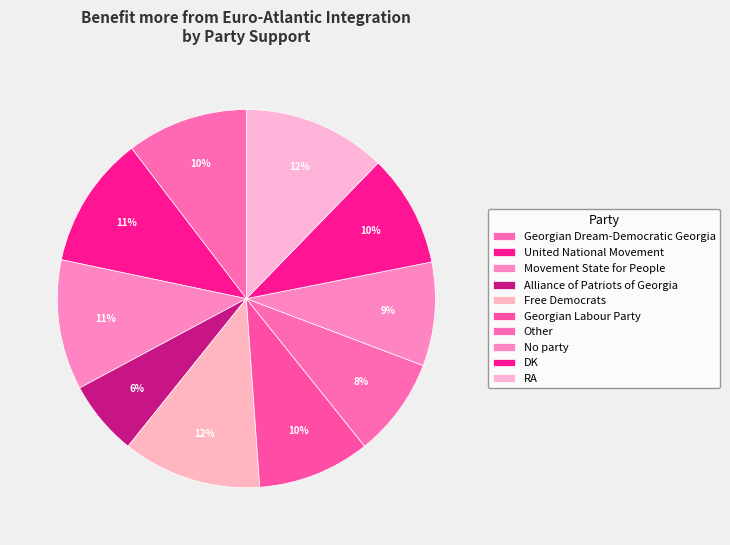

What percentage is NOT represented by United National Movement?

88.7%